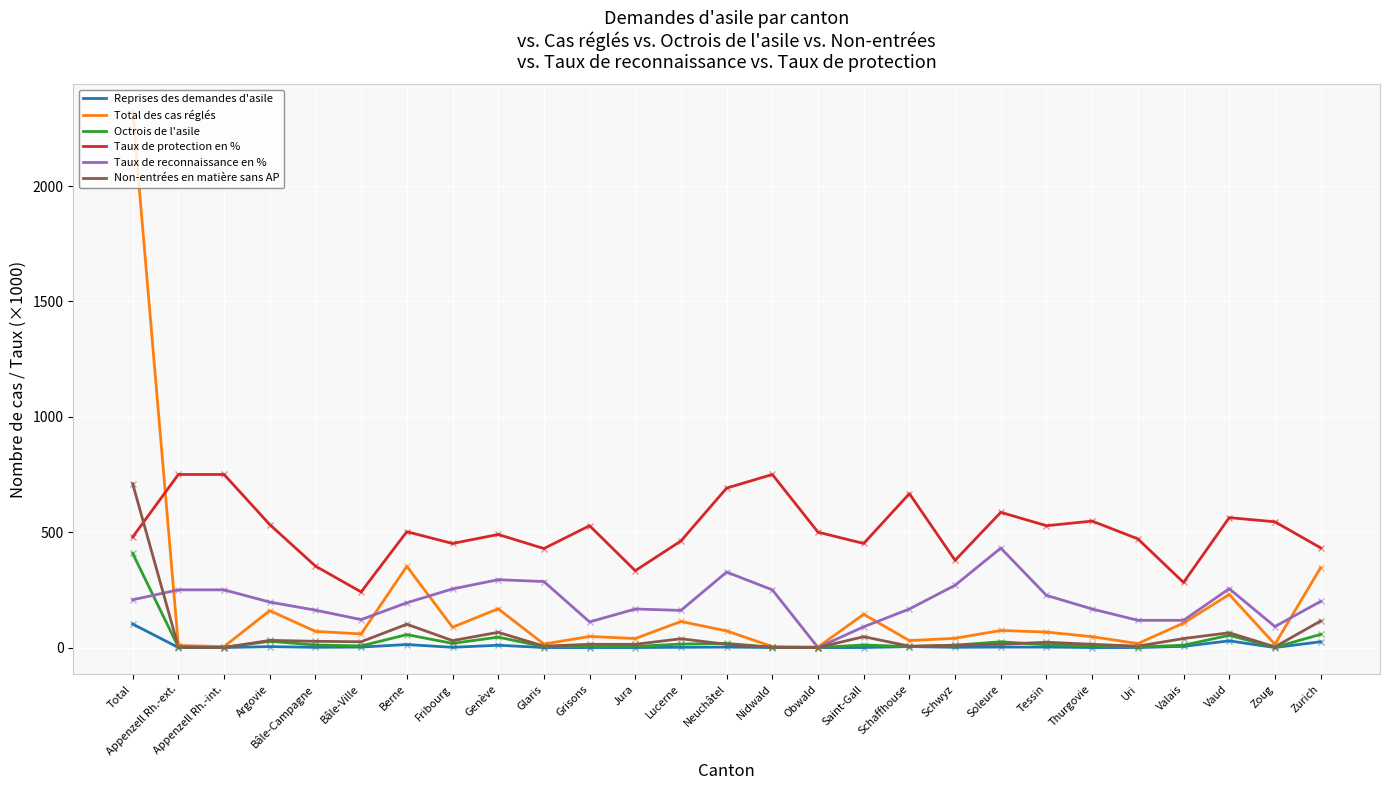

At how many categories does at least one series exceed 880?

1